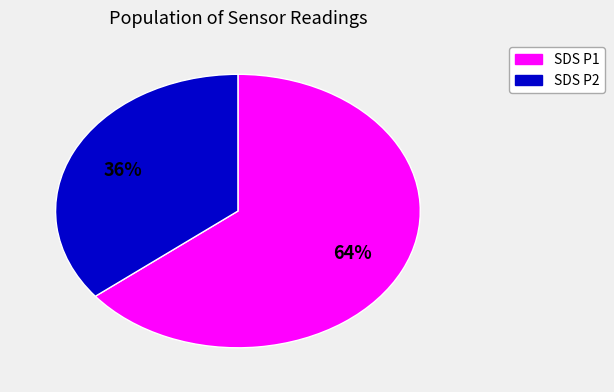

To the nearest percent, what is the average slice percentage?

50%